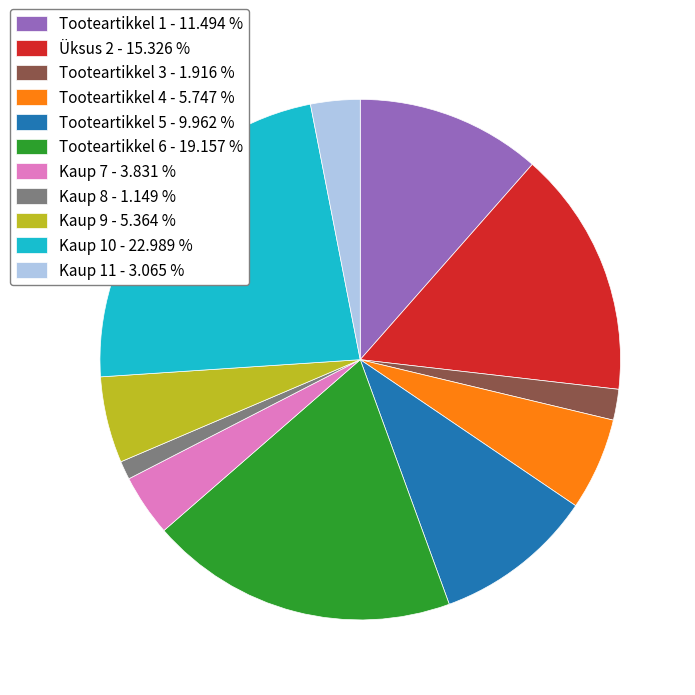

Is the sum of Tooteartikkel 6 - 19.157 % and Tooteartikkel 4 - 5.747 % greater than half?

No